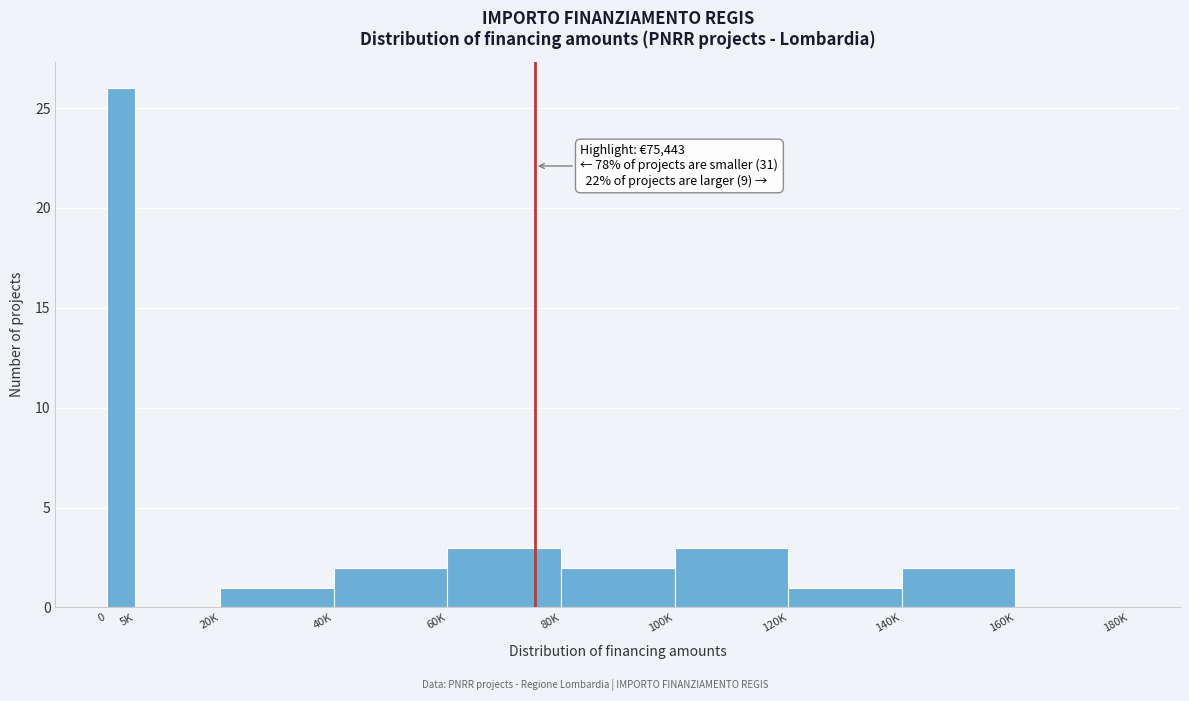

Reading left to right, what are all the values shown in this chart?

0=26	5K=0	20K=1	40K=2	60K=3	80K=2	100K=3	120K=1	140K=2	160K=0